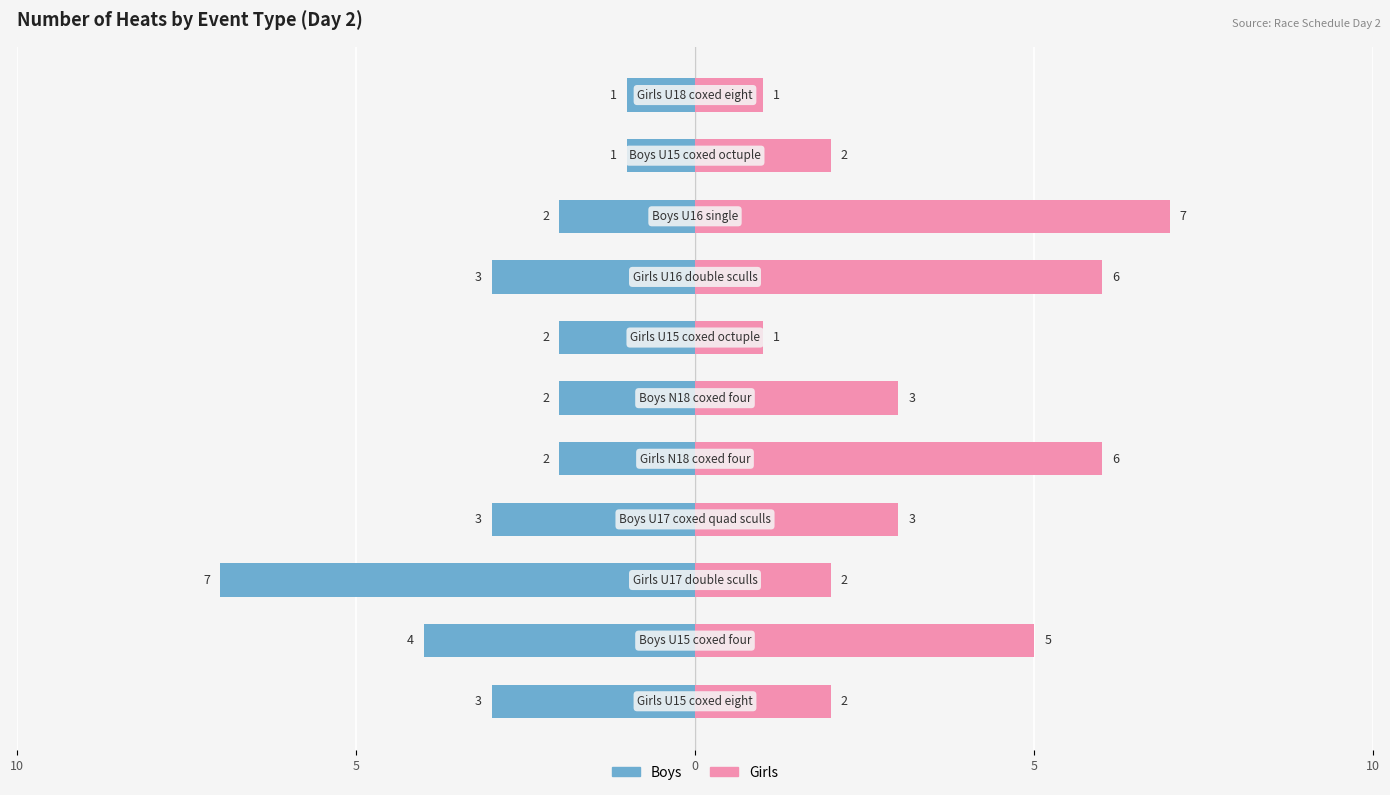

What is the difference between the maximum and minimum values in the Boys series?

6